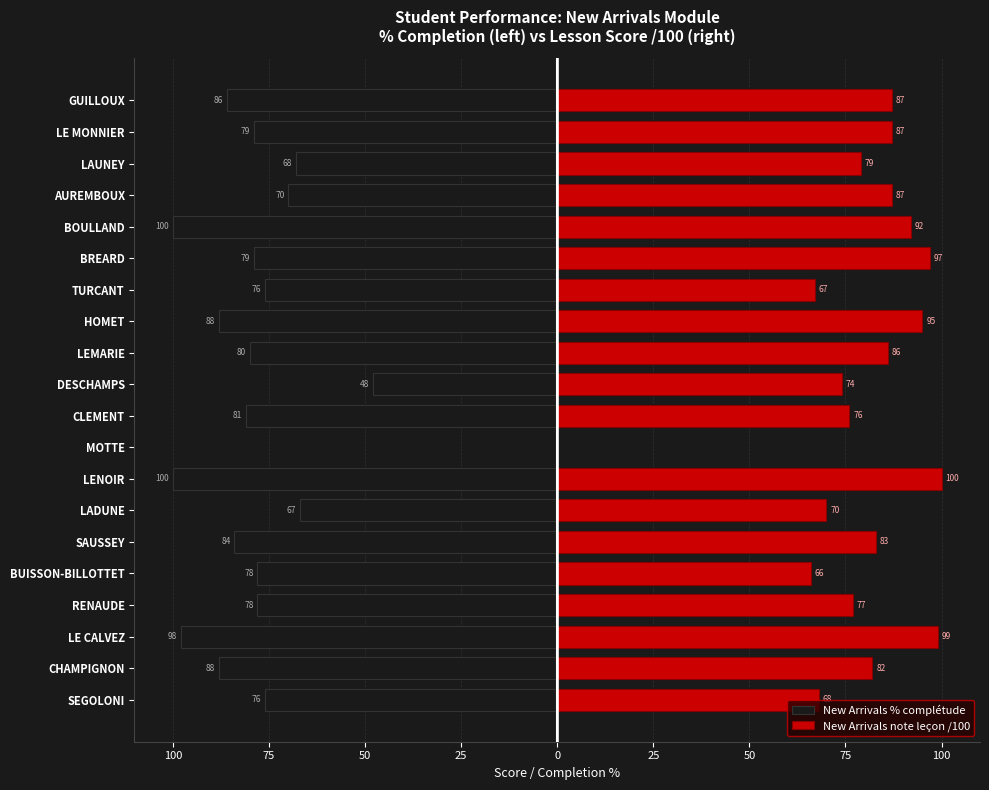

What is the average value of the New Arrivals note leçon /100 series?

79